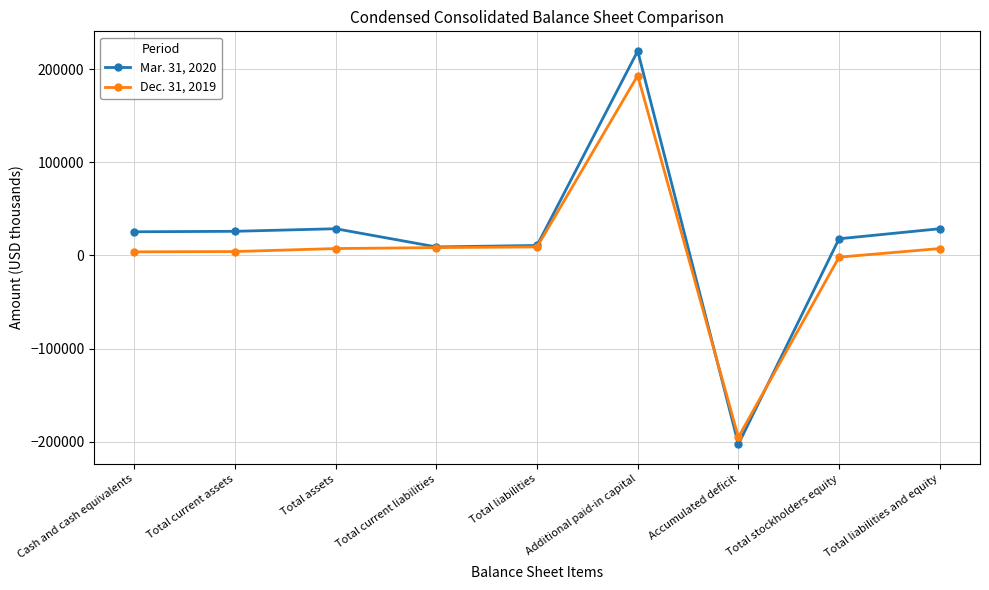

What is the average value of the Mar. 31, 2020 series?

18202